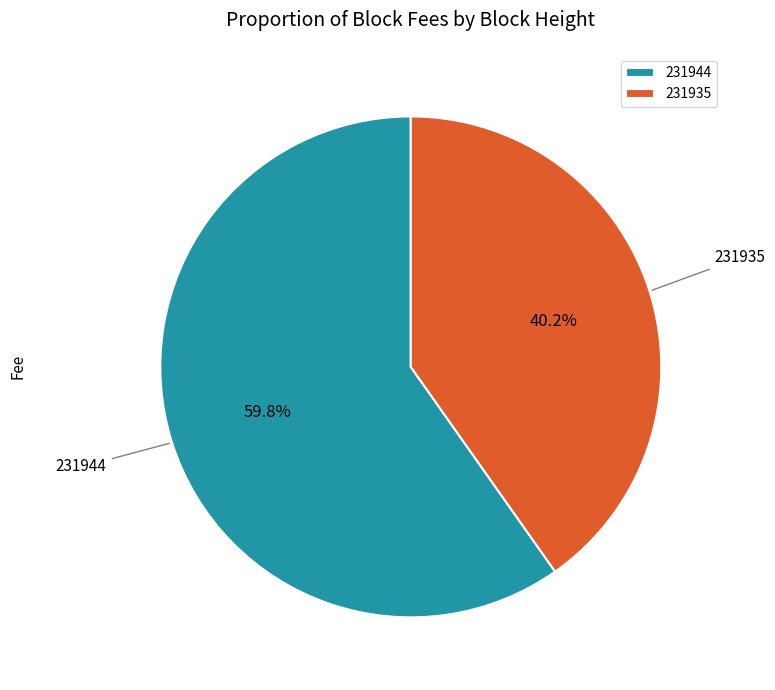

Rank the categories by value from highest to lowest.

231944, 231935